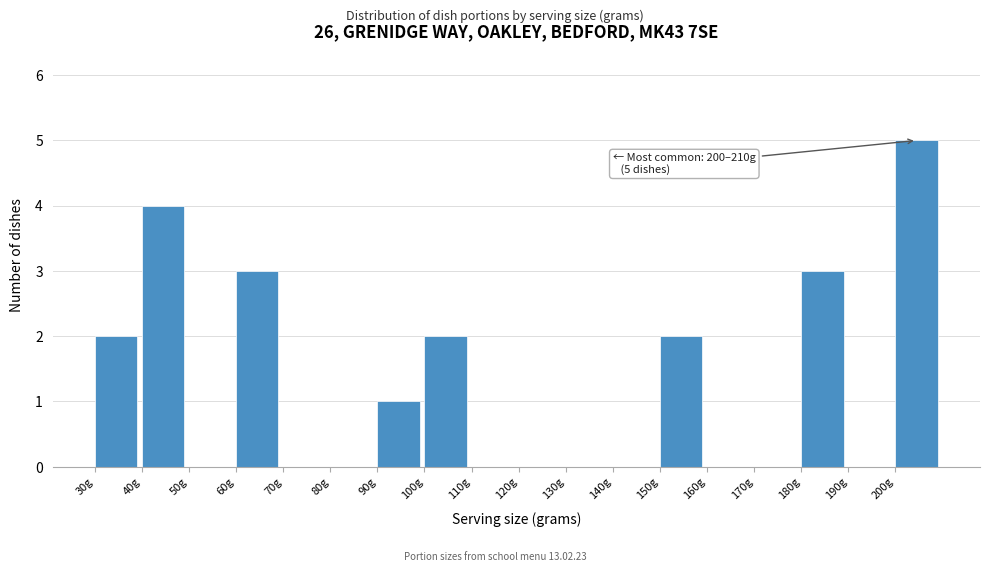

Which range on the x-axis has the tallest bar?

200 to 210